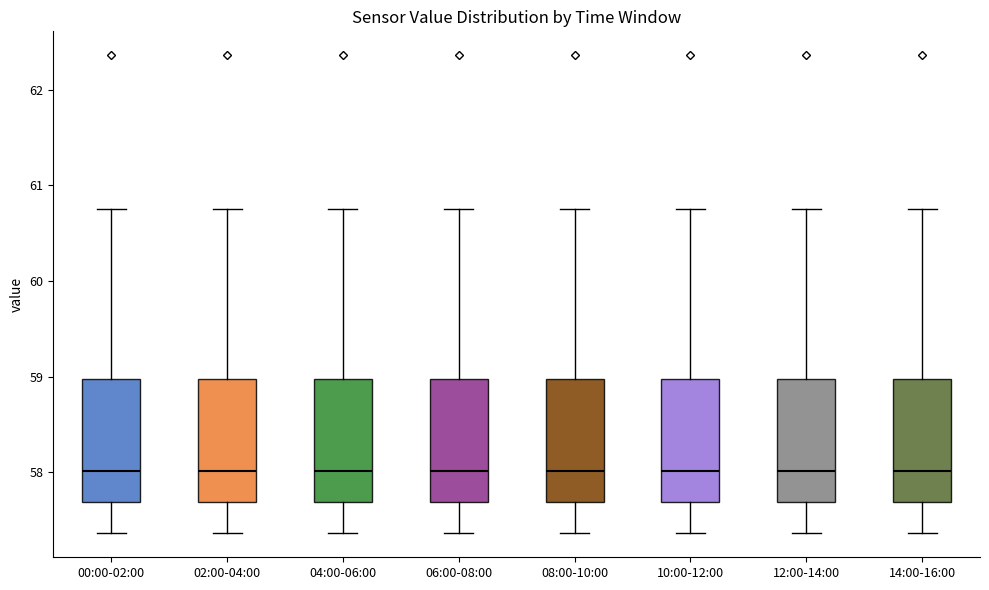

Reading left to right, transcribe this box plot: for each box, give where its median line is, the range the box spans, and where its two whiskers end, as read against the y-axis. The values are not printed on the chart, so give them approximately, as read against the axis.

00:00-02:00: median 58.0, box 57.7 to 59.0, whiskers 57.4 to 60.8
02:00-04:00: median 58.0, box 57.7 to 59.0, whiskers 57.4 to 60.8
04:00-06:00: median 58.0, box 57.7 to 59.0, whiskers 57.4 to 60.8
06:00-08:00: median 58.0, box 57.7 to 59.0, whiskers 57.4 to 60.8
08:00-10:00: median 58.0, box 57.7 to 59.0, whiskers 57.4 to 60.8
10:00-12:00: median 58.0, box 57.7 to 59.0, whiskers 57.4 to 60.8
12:00-14:00: median 58.0, box 57.7 to 59.0, whiskers 57.4 to 60.8
14:00-16:00: median 58.0, box 57.7 to 59.0, whiskers 57.4 to 60.8